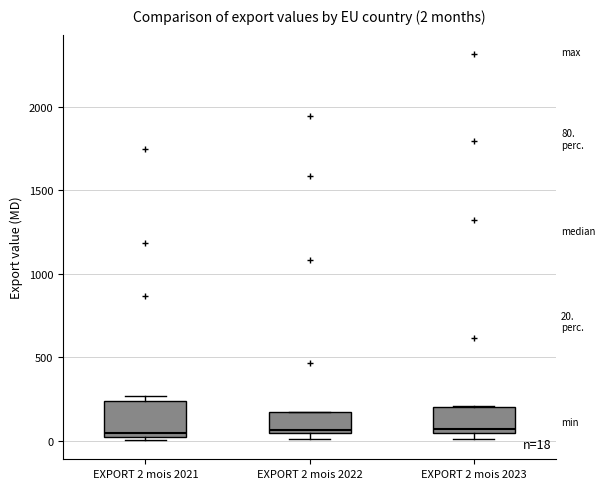

Which box is the tallest, from its lower edge to its upper edge?

EXPORT 2 mois 2021